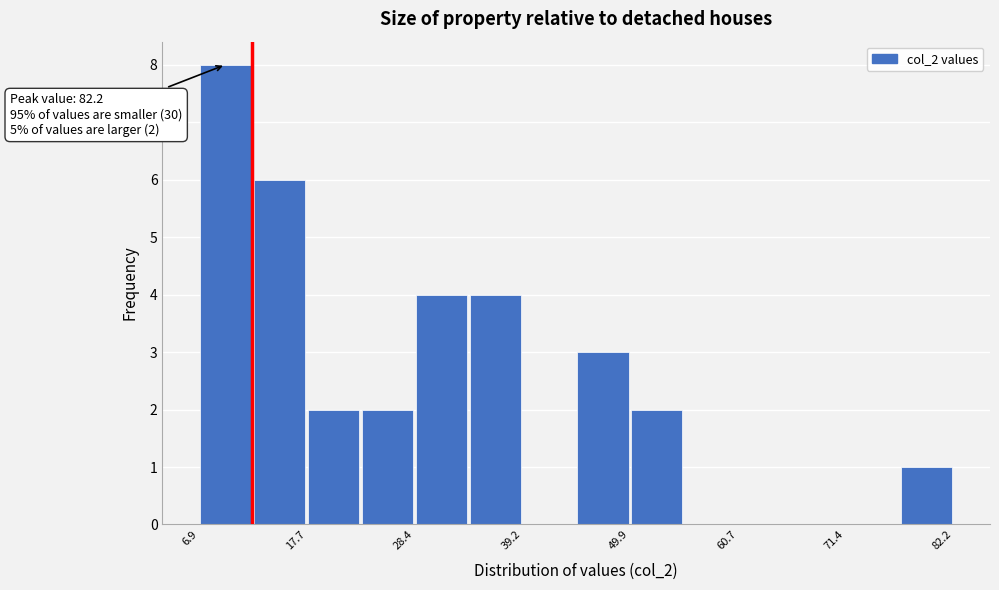

Read against the x-axis, roughly where is the centre of the tallest bar?

10